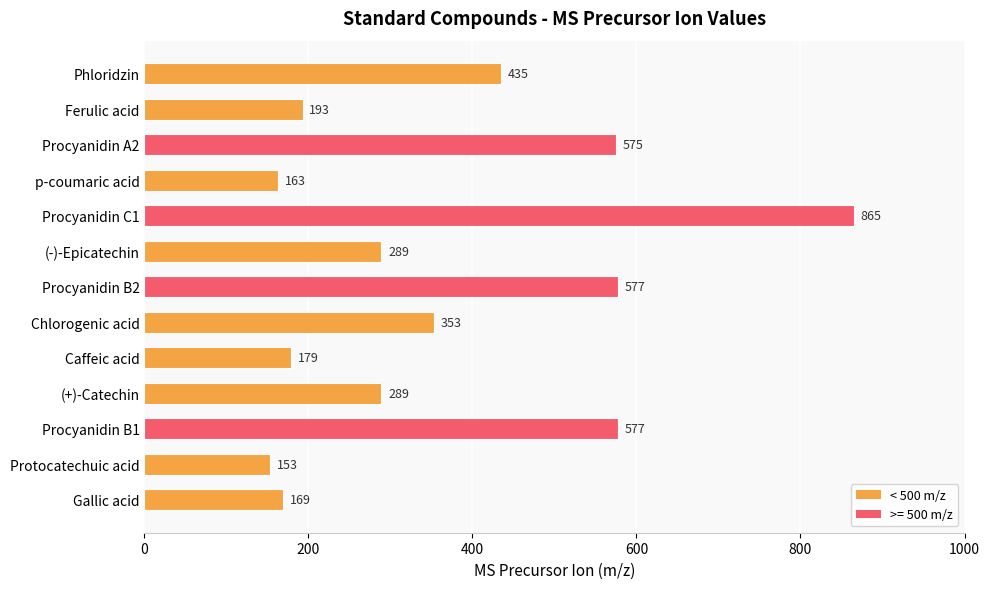

Between (-)-Epicatechin and Procyanidin C1, which is larger?

Procyanidin C1